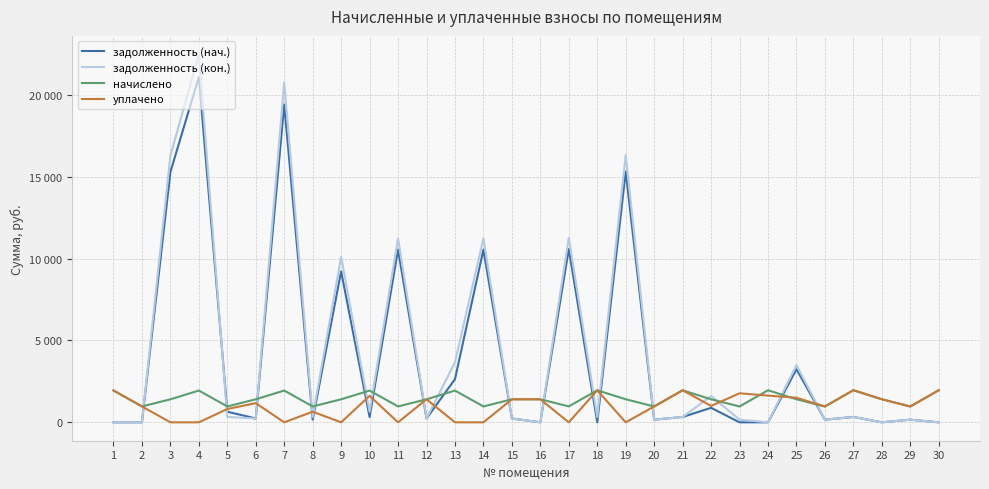

What is the difference between the highest and lowest values at 26?

805.6